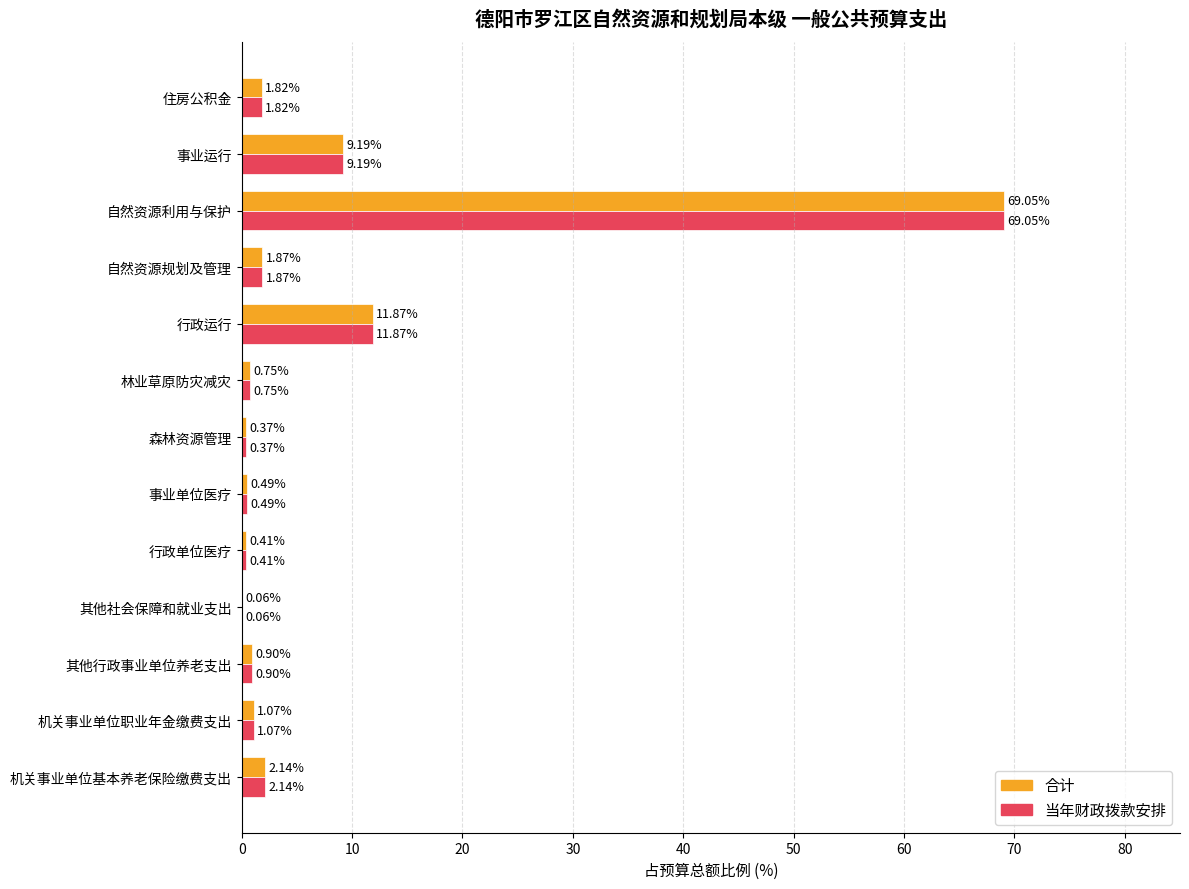

At which category is the sum across all series the highest?

自然资源利用与保护